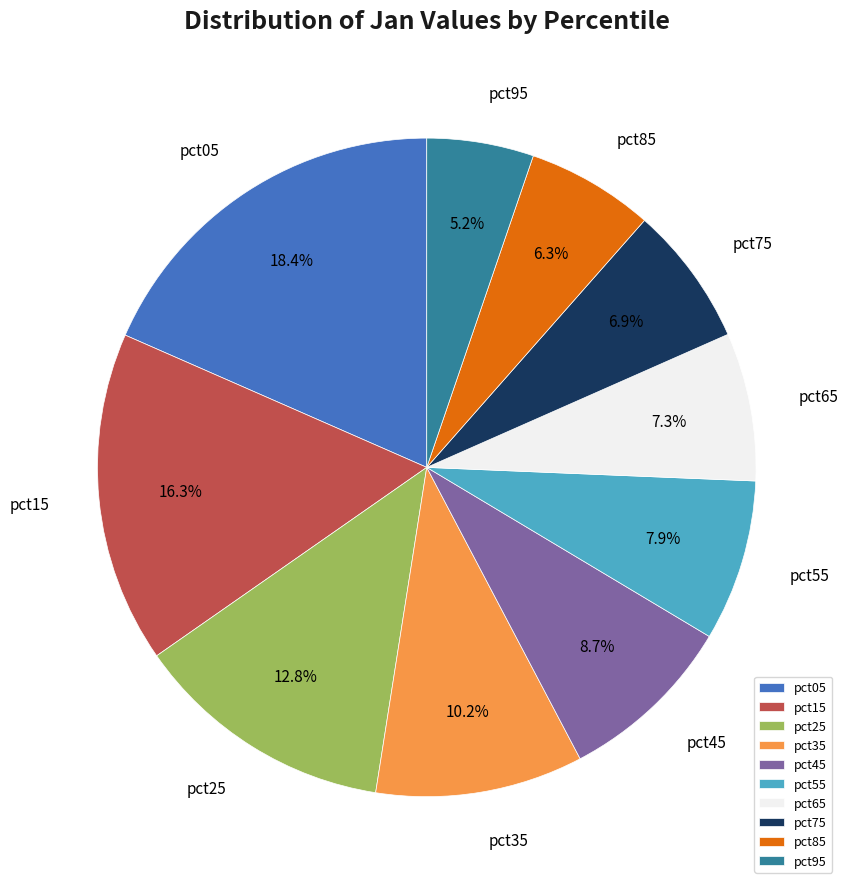

To the nearest percent, what percentage of the pie is pct15?

16%